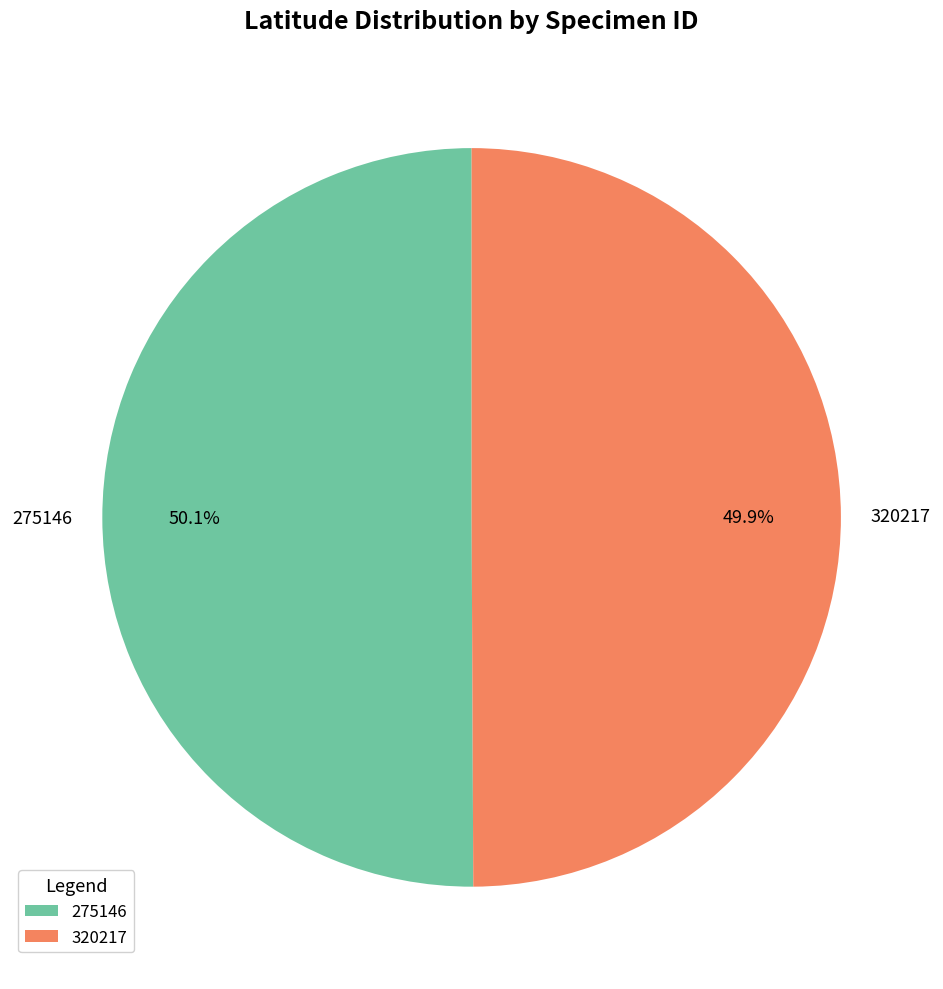

Approximately how many times larger is the value at 320217 compared to 275146?

1.0